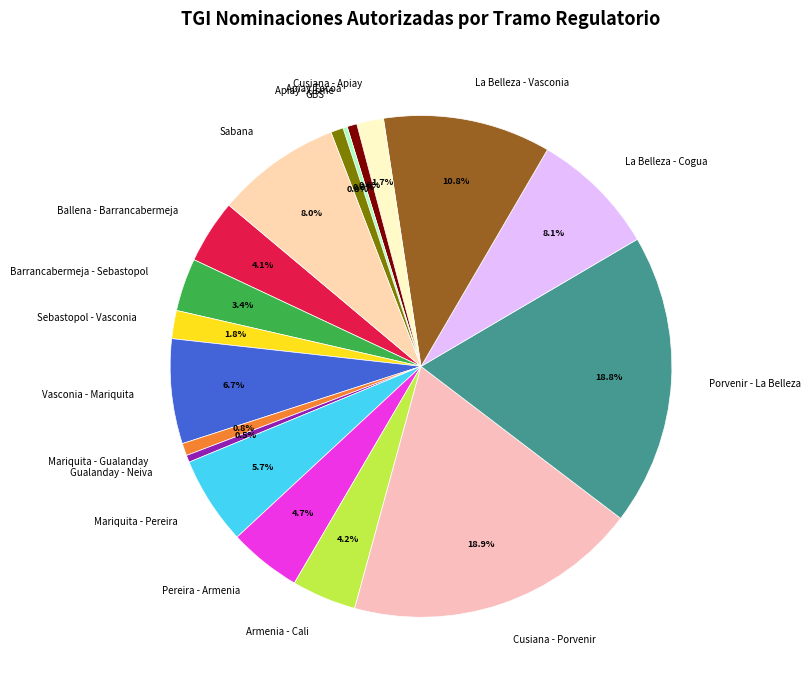

To the nearest percent, what portion does Cusiana - Apiay represent?

2%